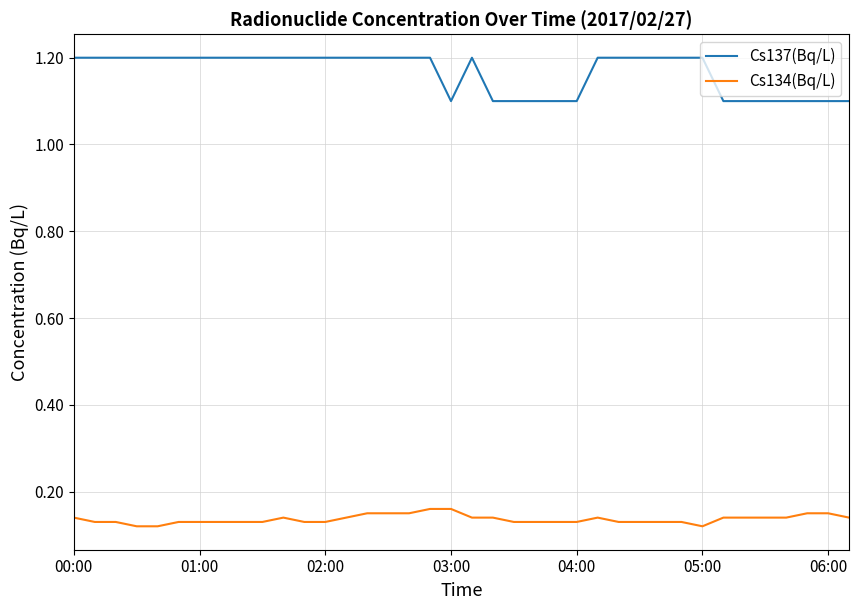

Which series has the largest range (max minus min)?

Cs137(Bq/L)